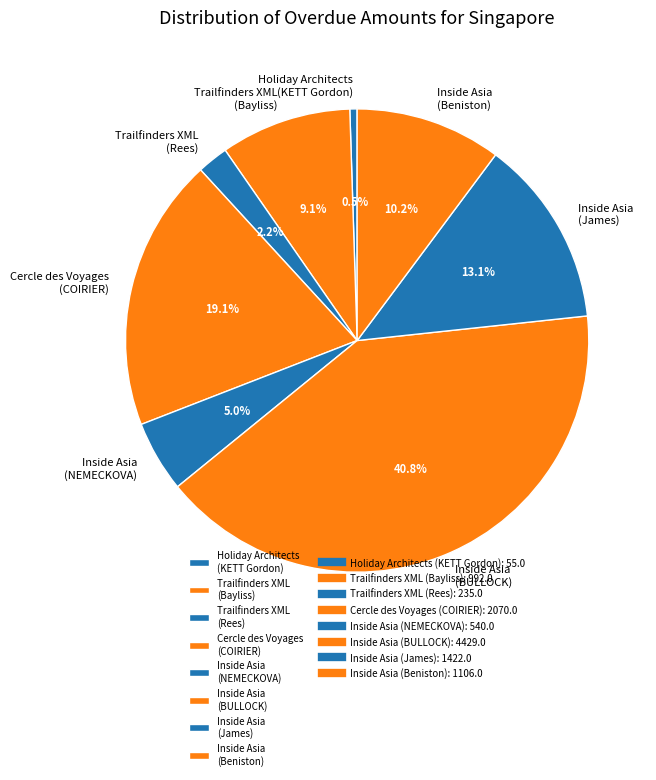

Which has a higher value, Inside Asia (BULLOCK) or Holiday Architects (KETT Gordon)?

Inside Asia (BULLOCK)